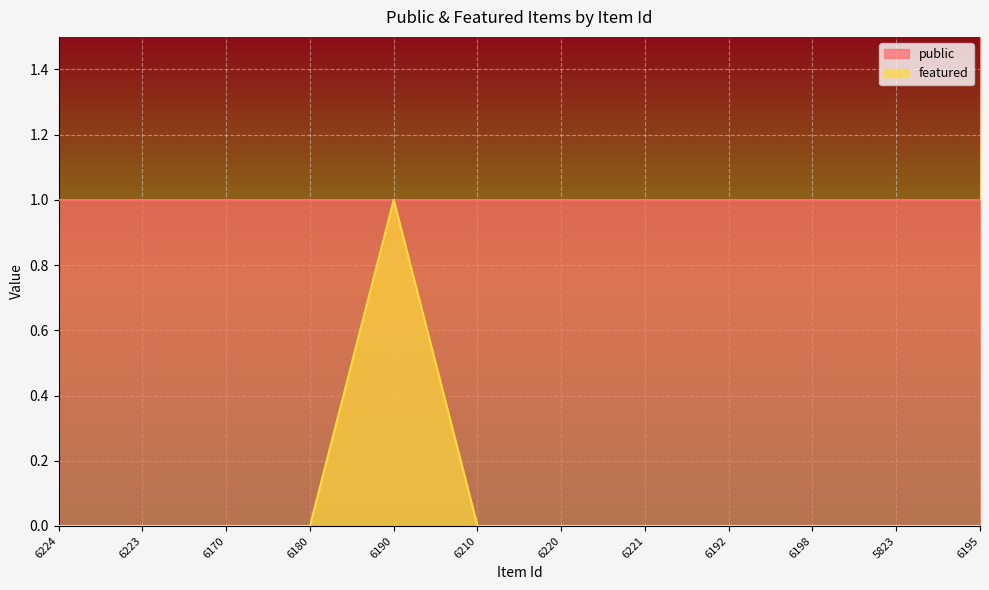

Which category has the lowest value across all series?

6224